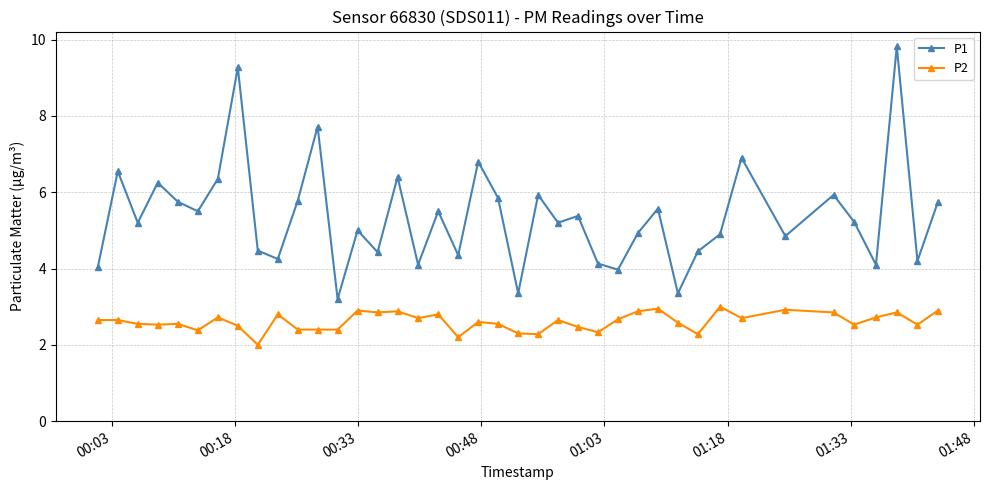

True or false: P1 and P2 intersect in this chart.

False